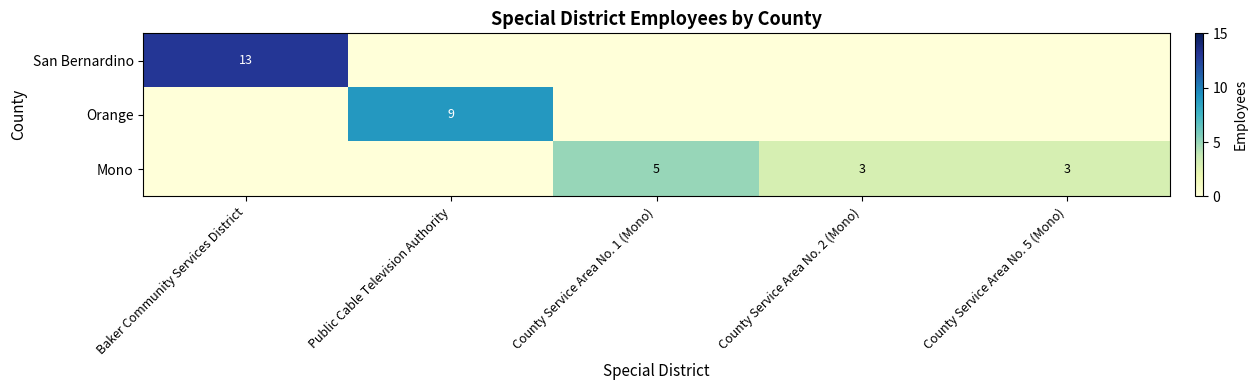

True or false: San Bernardino has a value of 13 at Baker Community Services District.

True